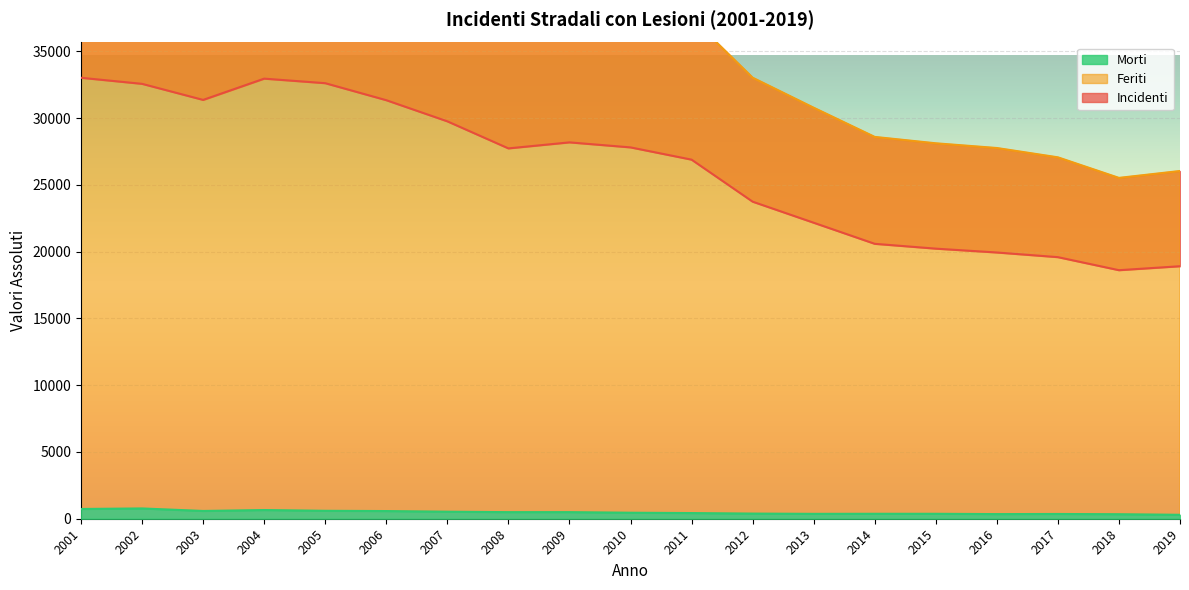

True or false: Feriti has a value of 57997 at 2002.

False